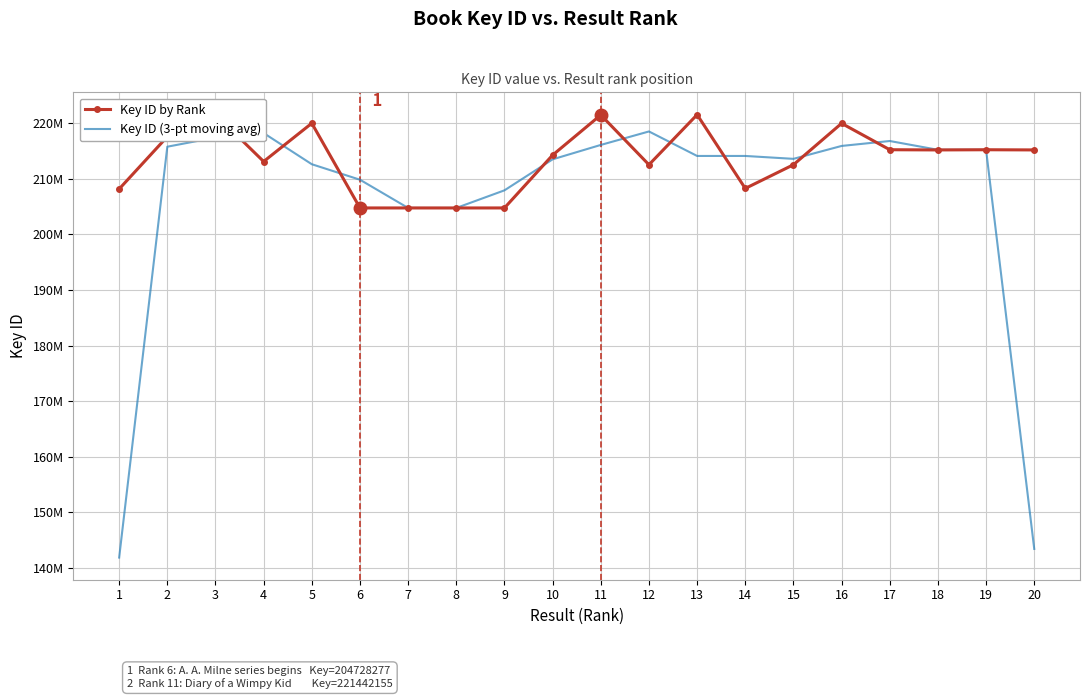

What is the value of the Key ID (3-pt moving avg) point at the 20th from the left?

143448036.0